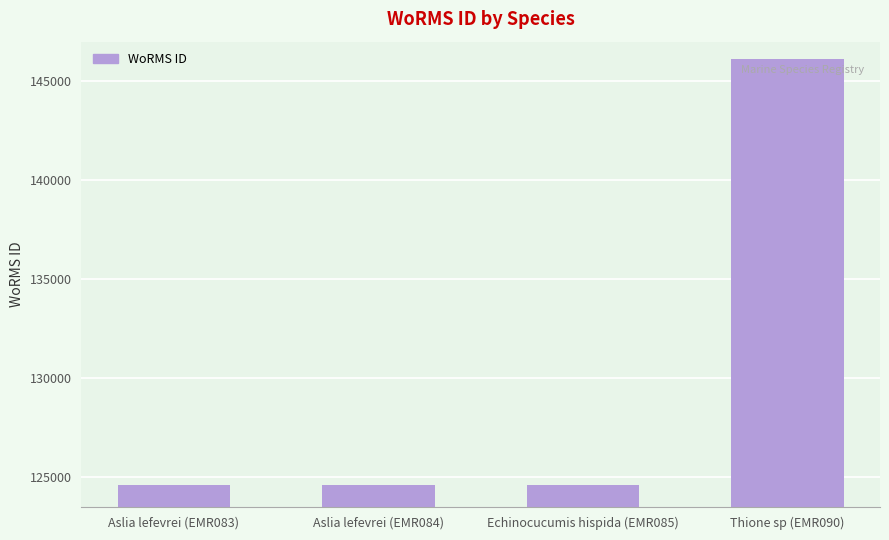

True or false: the data shows 124598 at Aslia lefevrei (EMR083).

True